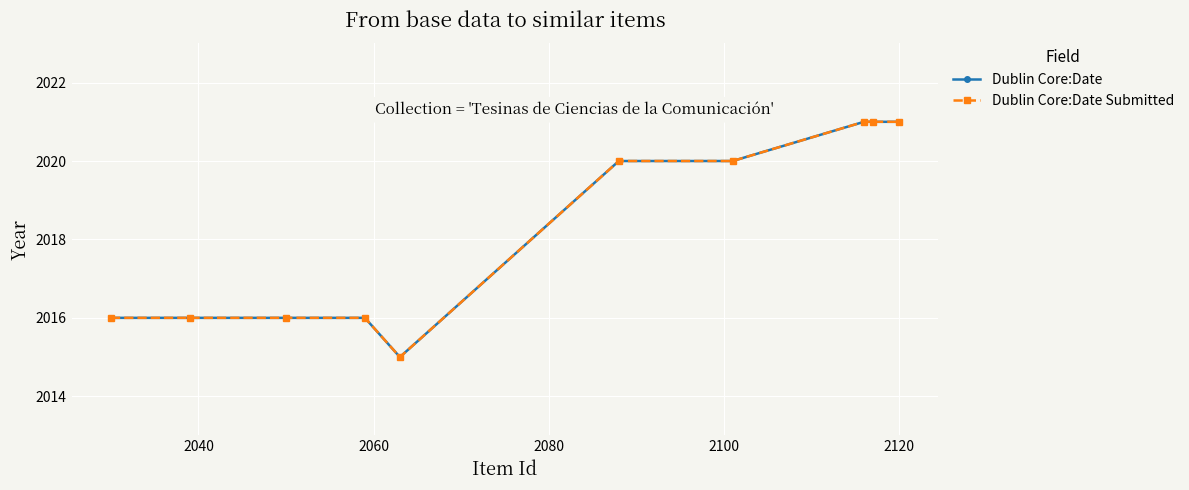

List the series in order of their peak value, lowest first.

Dublin Core:Date, Dublin Core:Date Submitted